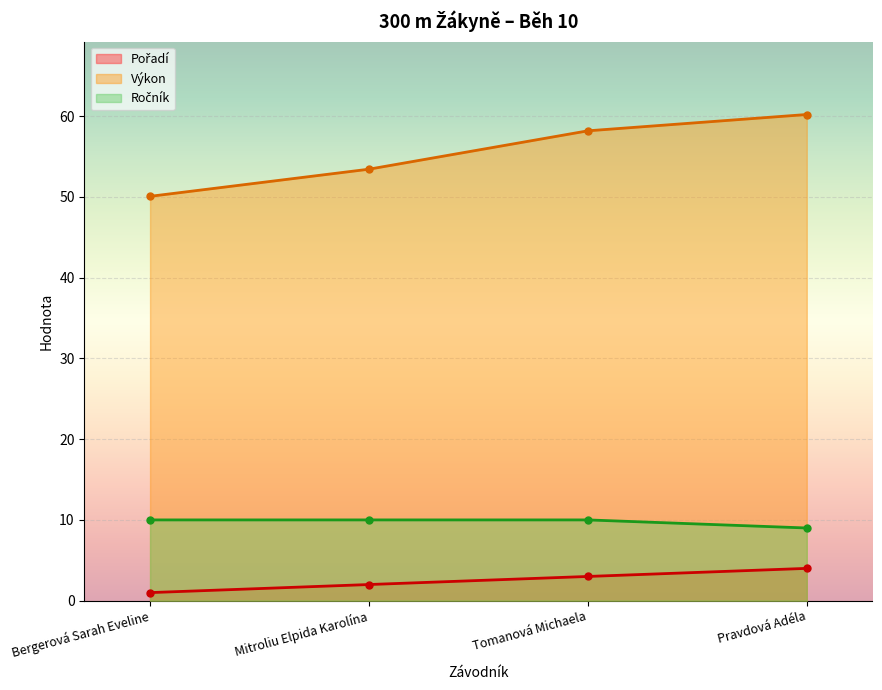

Which category has the lowest value in the Výkon series?

Bergerová Sarah Eveline